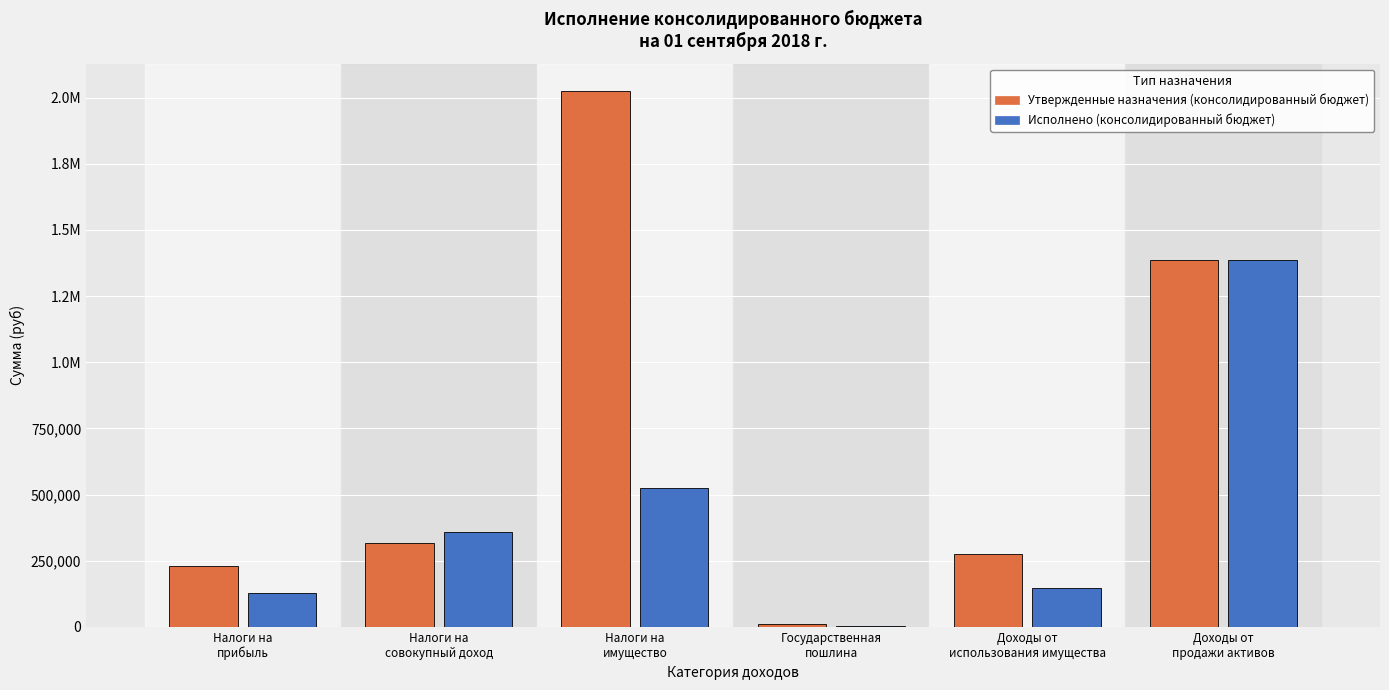

What is the difference between the Утвержденные назначения (консолидированный бюджет) values at Доходы от
продажи активов and Налоги на
совокупный доход?

1069200.0